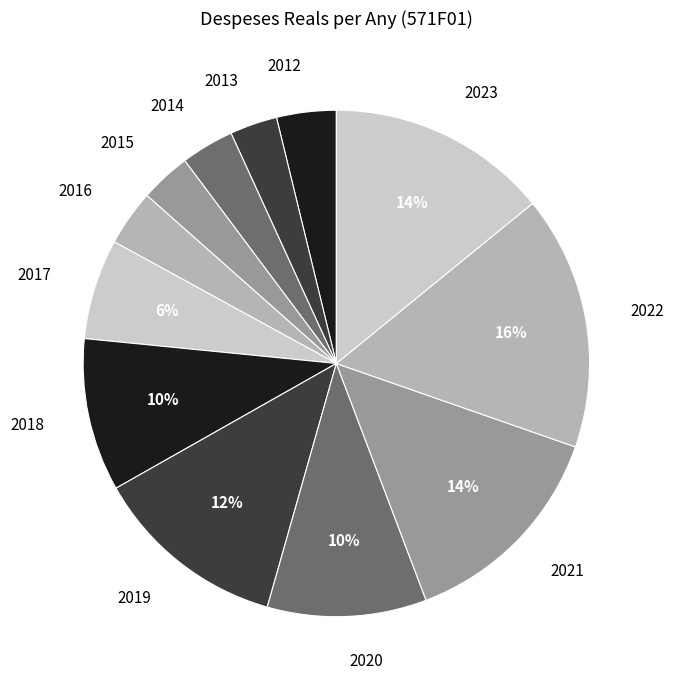

Which slice is the largest?

2022